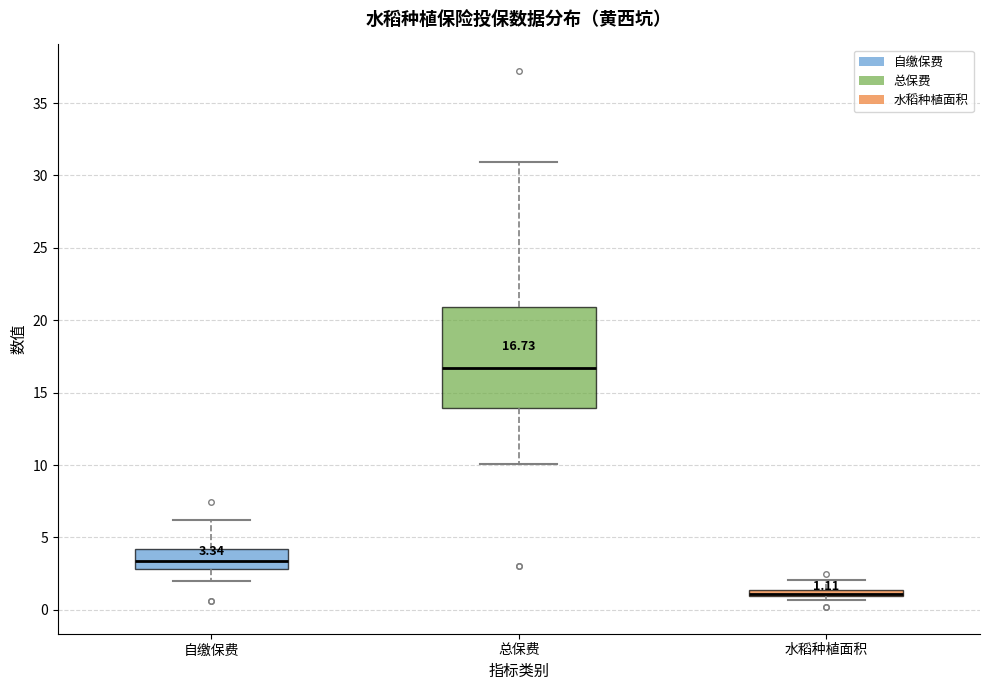

Which box is the tallest, from its lower edge to its upper edge?

总保费